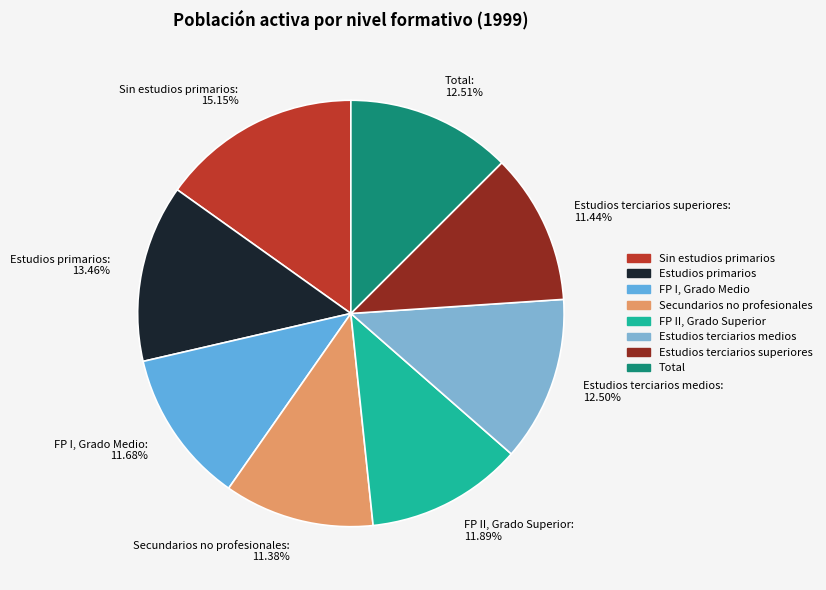

Is it true that FP I, Grado Medio is 12% of the pie?

True